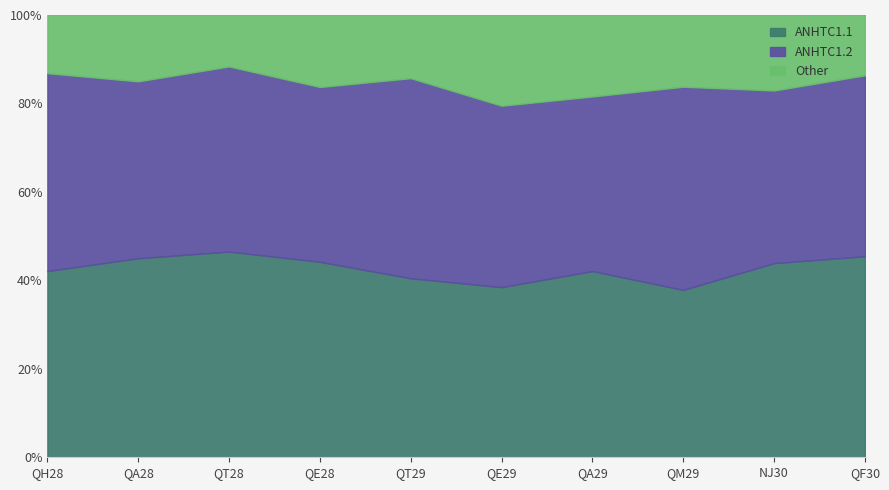

How many distinct data groups are displayed?

3